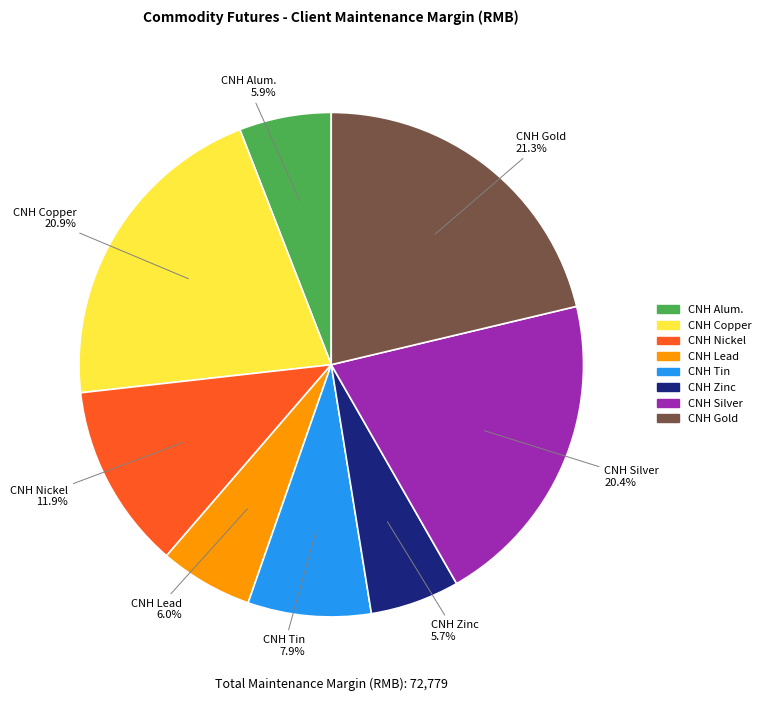

Does any single category account for the majority?

No